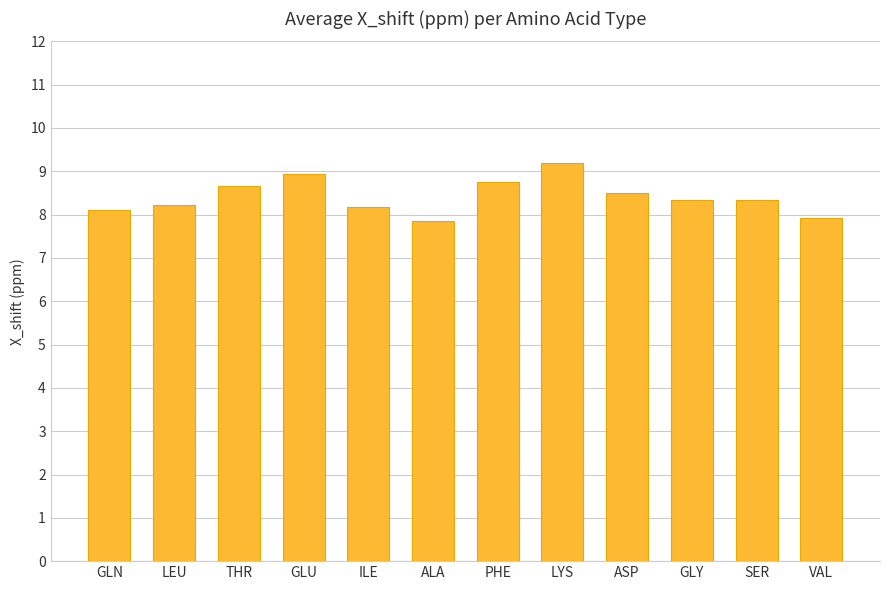

What is the ratio of the value at PHE to the value at GLU?

1.0